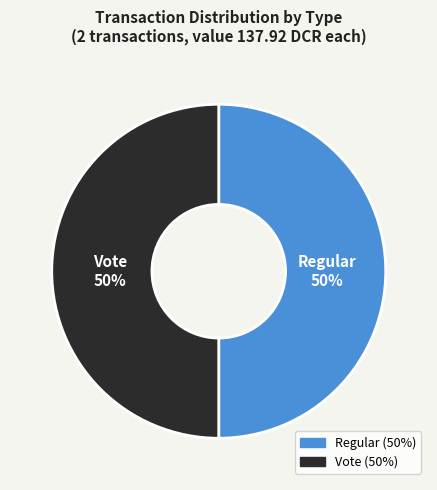

True or false: Regular accounts for 50% of the total.

True